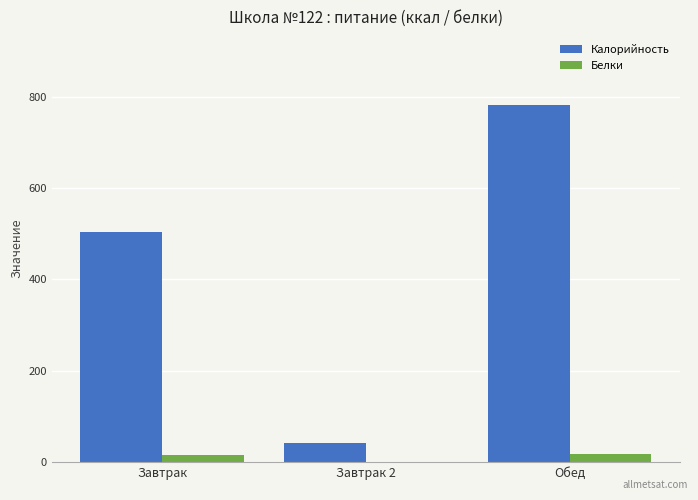

How many groups of bars are there?

3